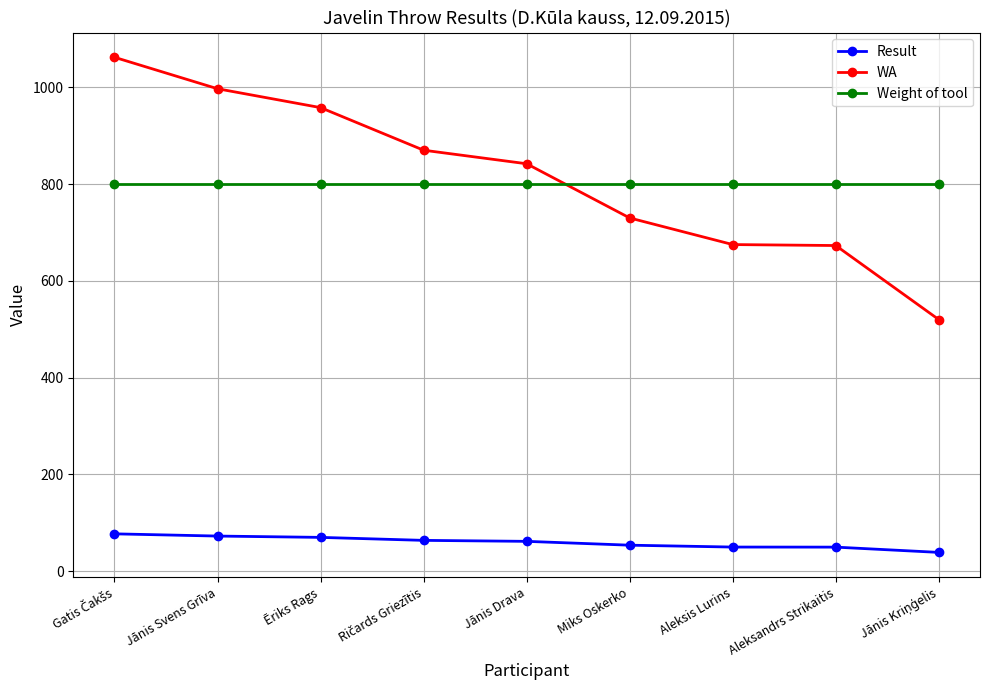

True or false: WA and Result cross at least once.

False